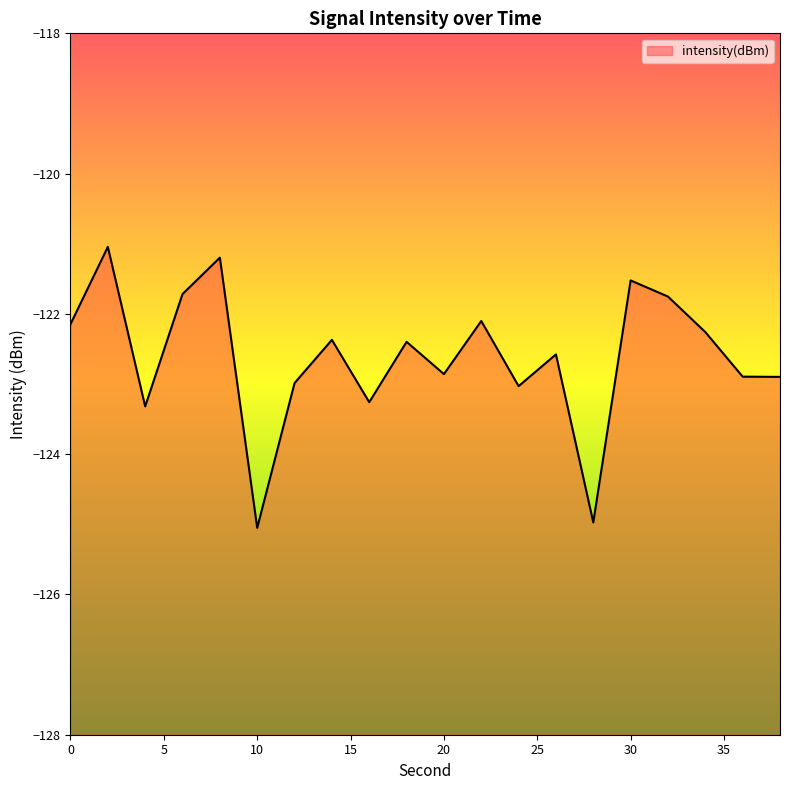

Rank the categories by value from highest to lowest.

2, 8, 30, 6, 32, 22, 0, 34, 14, 18, 26, 20, 36, 38, 12, 24, 16, 4, 28, 10